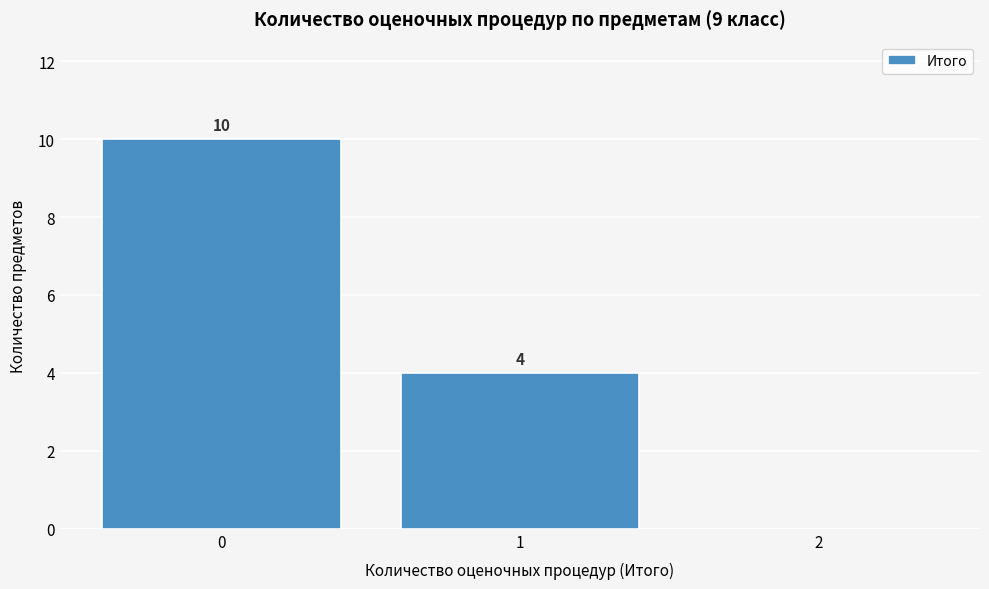

Over which range of the x-axis is the bar tallest?

-0.5 to 0.5